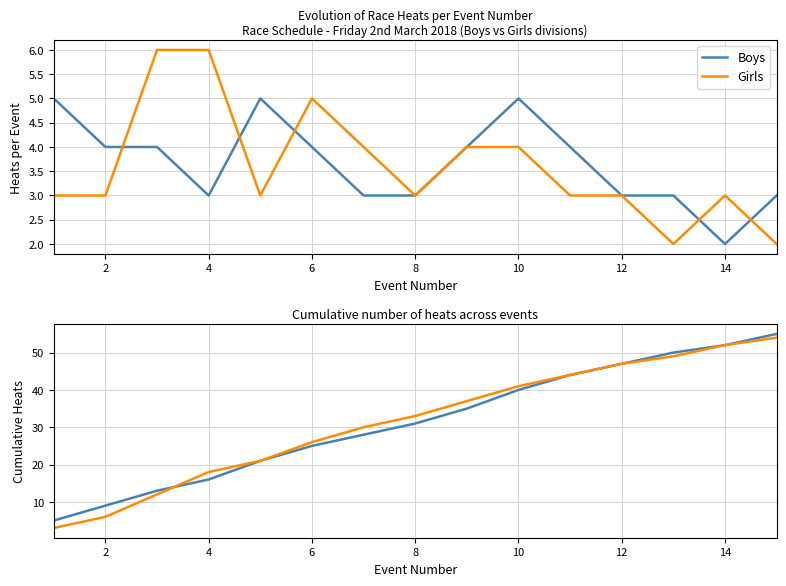

The Girls series shows 3 at 4. True or false?

False